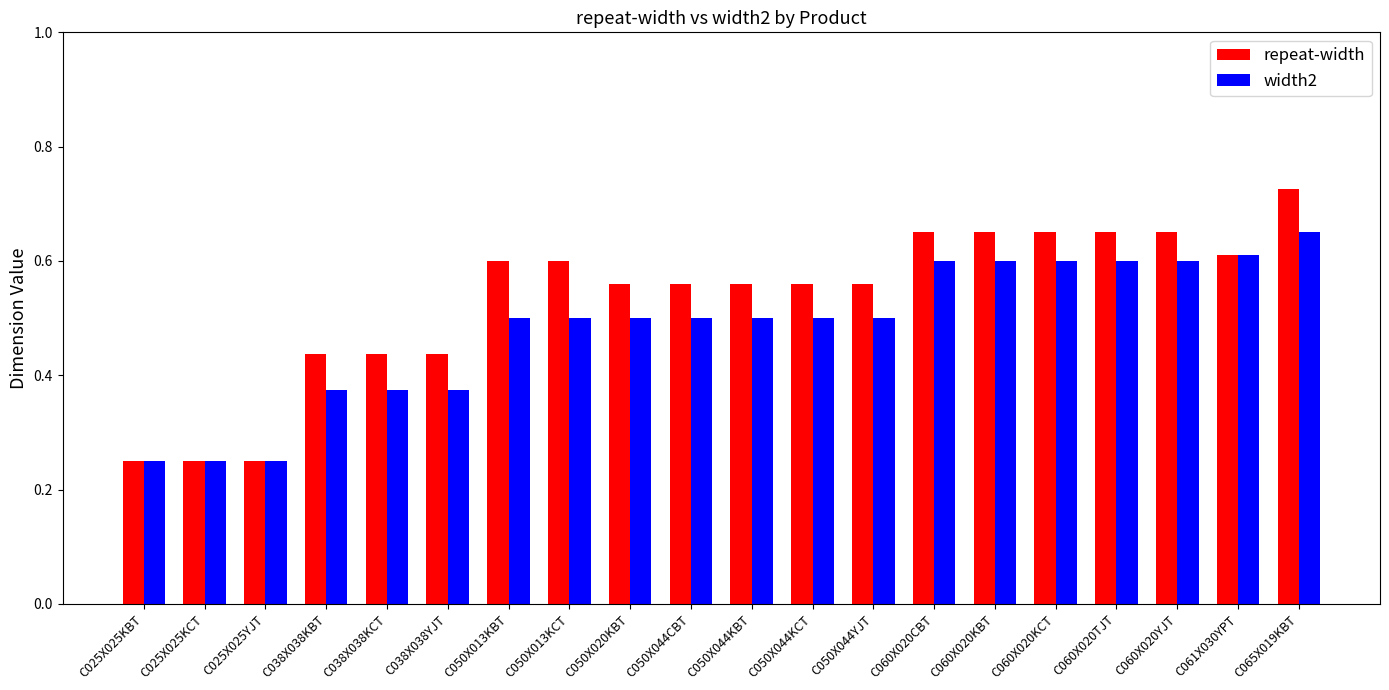

What are all the series names shown in the legend?

repeat-width, width2